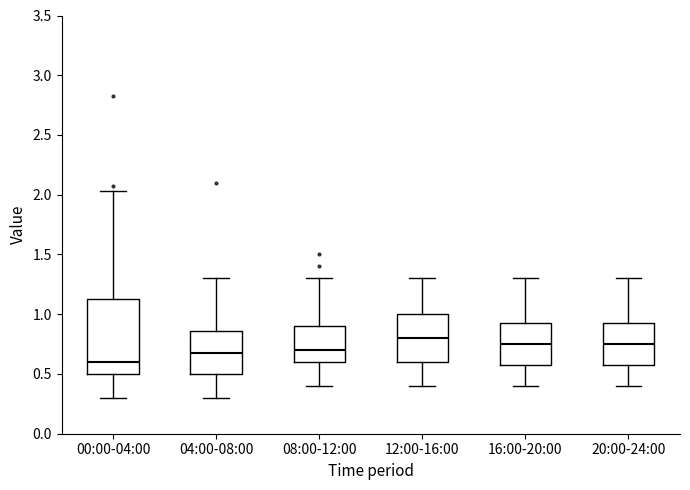

Reading left to right, transcribe this box plot: for each box, give where its median line is, the range the box spans, and where its two whiskers end, as read against the y-axis. The values are not printed on the chart, so give them approximately, as read against the axis.

00:00-04:00: median 0.60, box 0.50 to 1.15, whiskers 0.30 to 2.05
04:00-08:00: median 0.70, box 0.50 to 0.85, whiskers 0.30 to 1.30
08:00-12:00: median 0.70, box 0.60 to 0.90, whiskers 0.40 to 1.30
12:00-16:00: median 0.80, box 0.60 to 1.00, whiskers 0.40 to 1.30
16:00-20:00: median 0.75, box 0.60 to 0.95, whiskers 0.40 to 1.30
20:00-24:00: median 0.75, box 0.60 to 0.95, whiskers 0.40 to 1.30